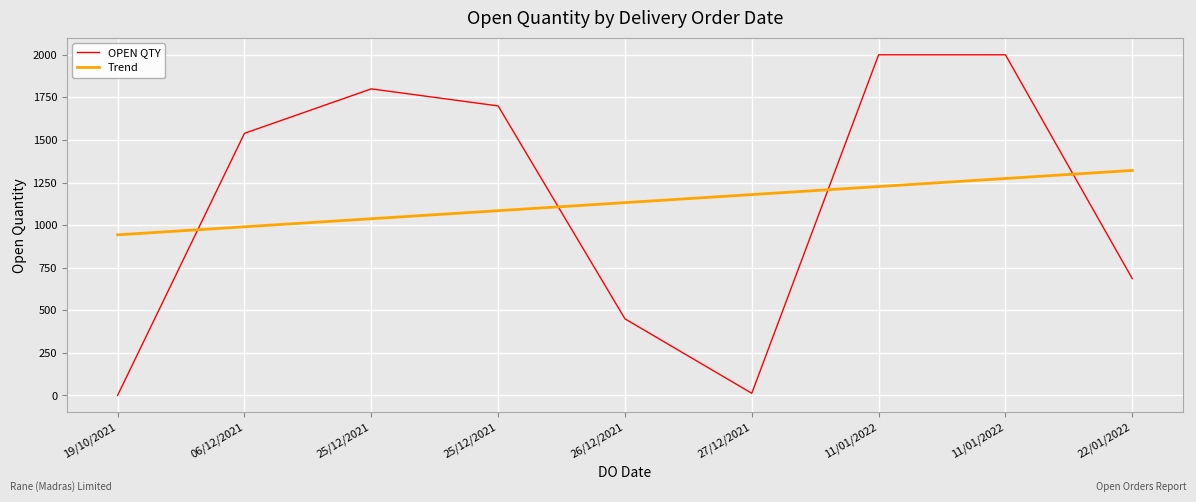

What is the value of the OPEN QTY point at the 8th from the left?

2000.0